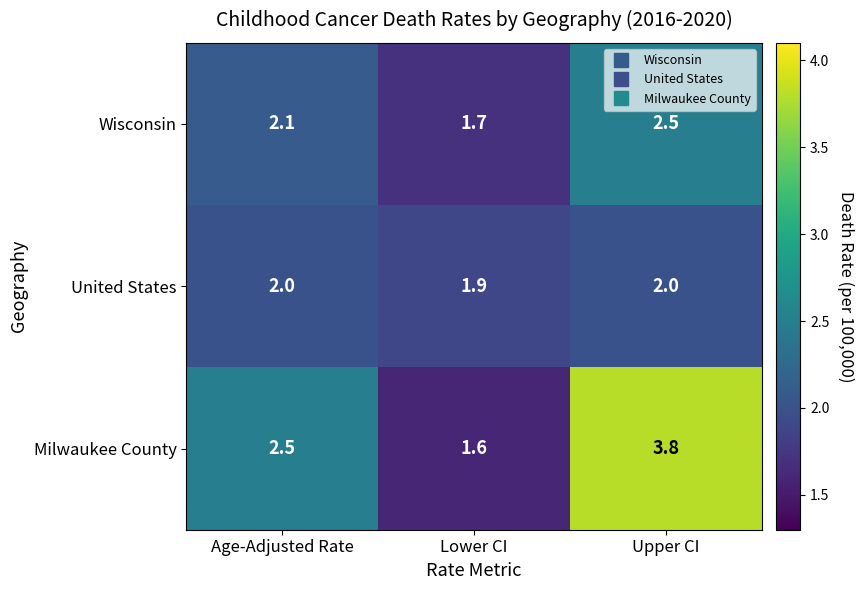

At which label does Milwaukee County first exceed 2?

Age-Adjusted Rate